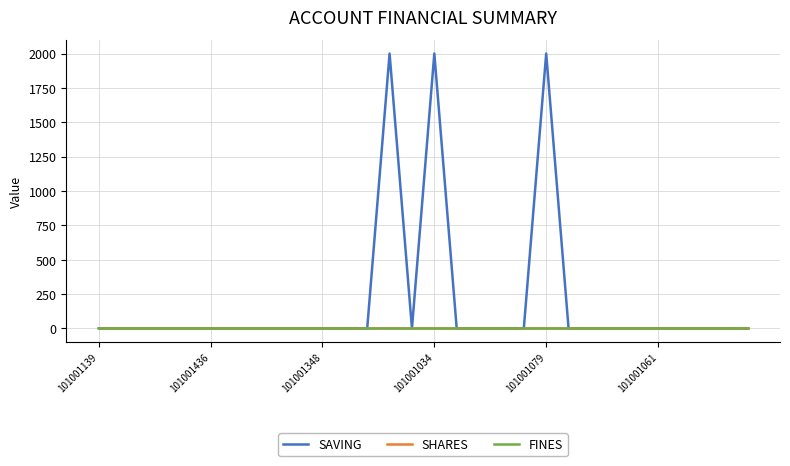

Reading left to right, what are all the values shown in this chart?

SAVING: 0	0	0	0	0	0	0	0	0	0	0	0	0	2000	0	2000	0	0	0	0	2000	0	0	0	0	0	0	0	0	0
SHARES: 0	0	0	0	0	0	0	0	0	0	0	0	0	0	0	0	0	0	0	0	0	0	0	0	0	0	0	0	0	0
FINES: 0	0	0	0	0	0	0	0	0	0	0	0	0	0	0	0	0	0	0	0	0	0	0	0	0	0	0	0	0	0